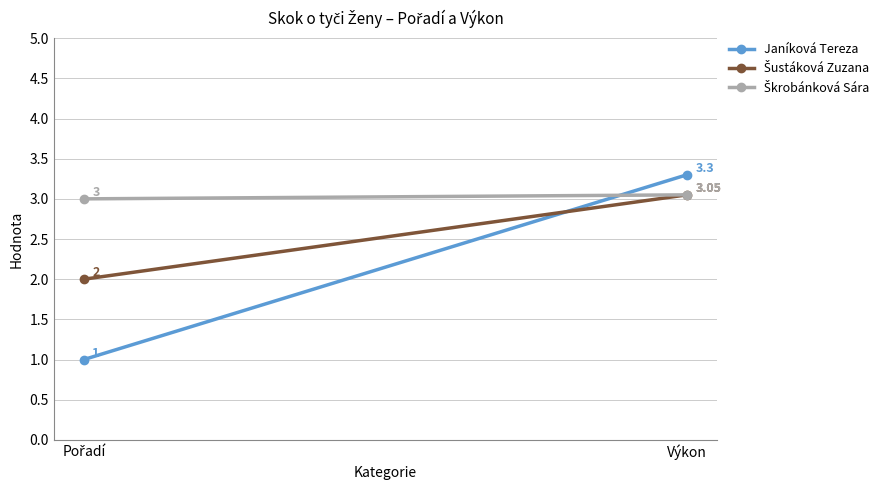

How many lines are shown in the chart?

3